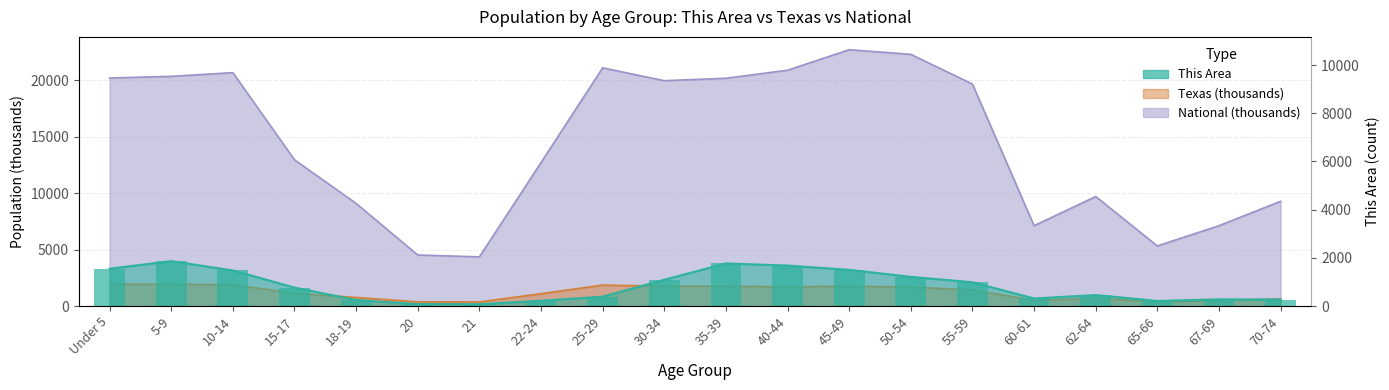

Is it true that the value at 15-17 is 490?

False